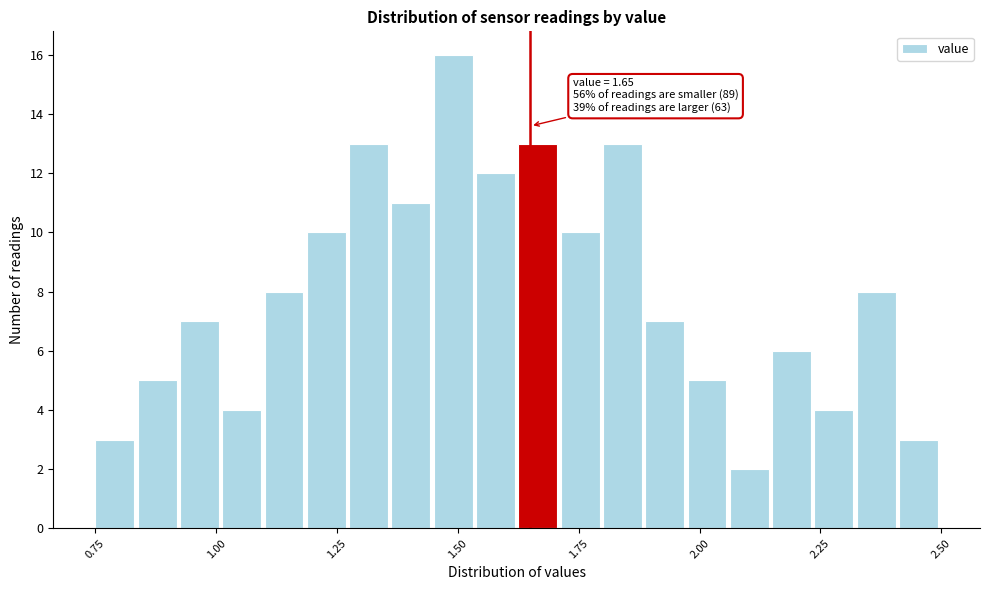

Read against the x-axis, roughly where is the centre of the tallest bar?

1.50